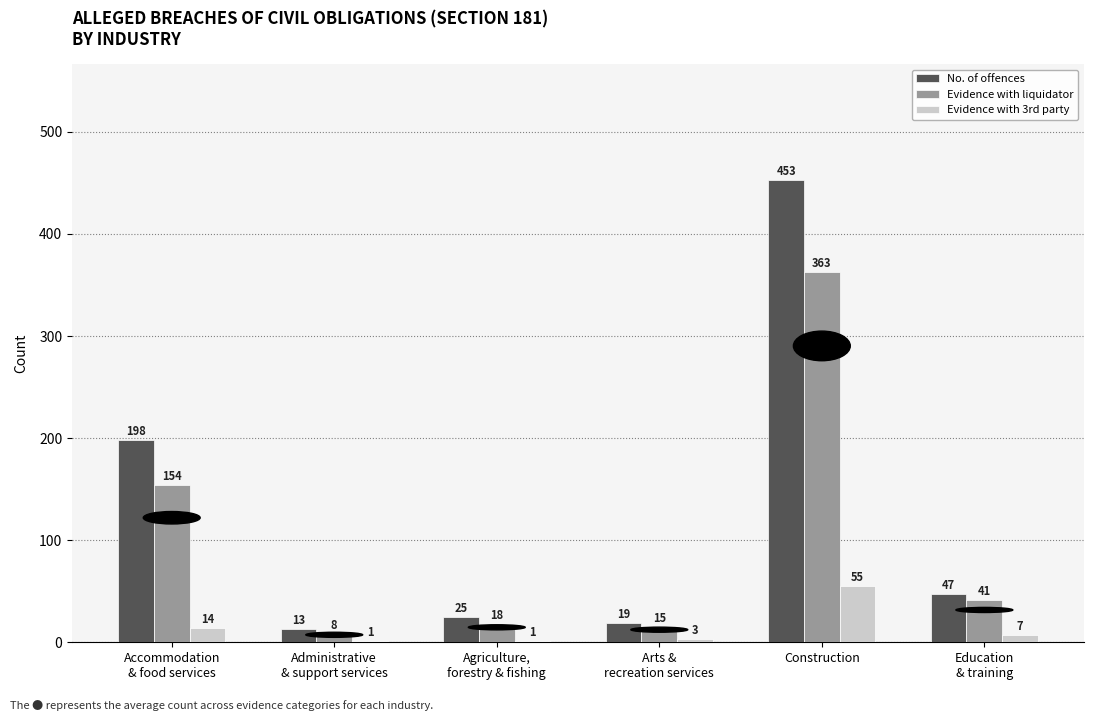

What is the total value across all series at Construction?

871